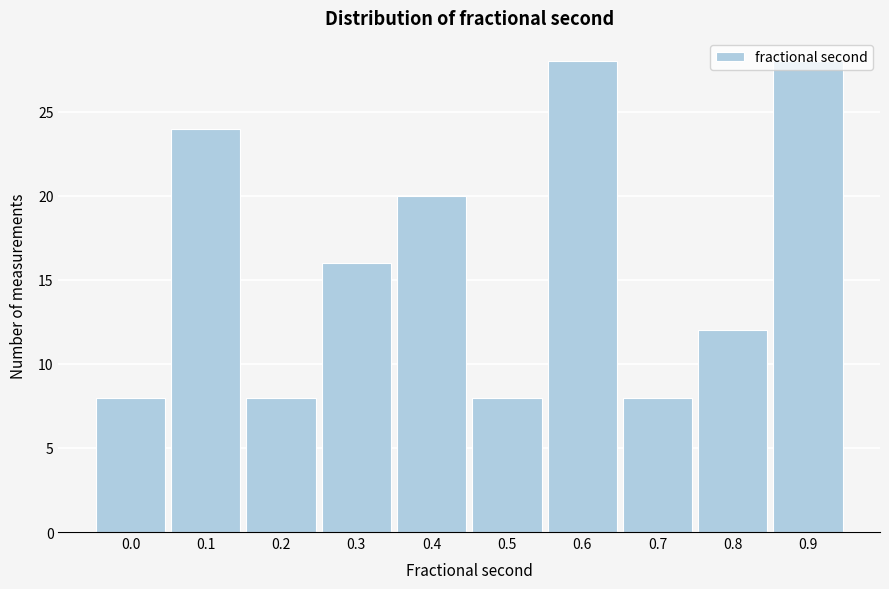

What is the value of the 4th bar from the left?

16